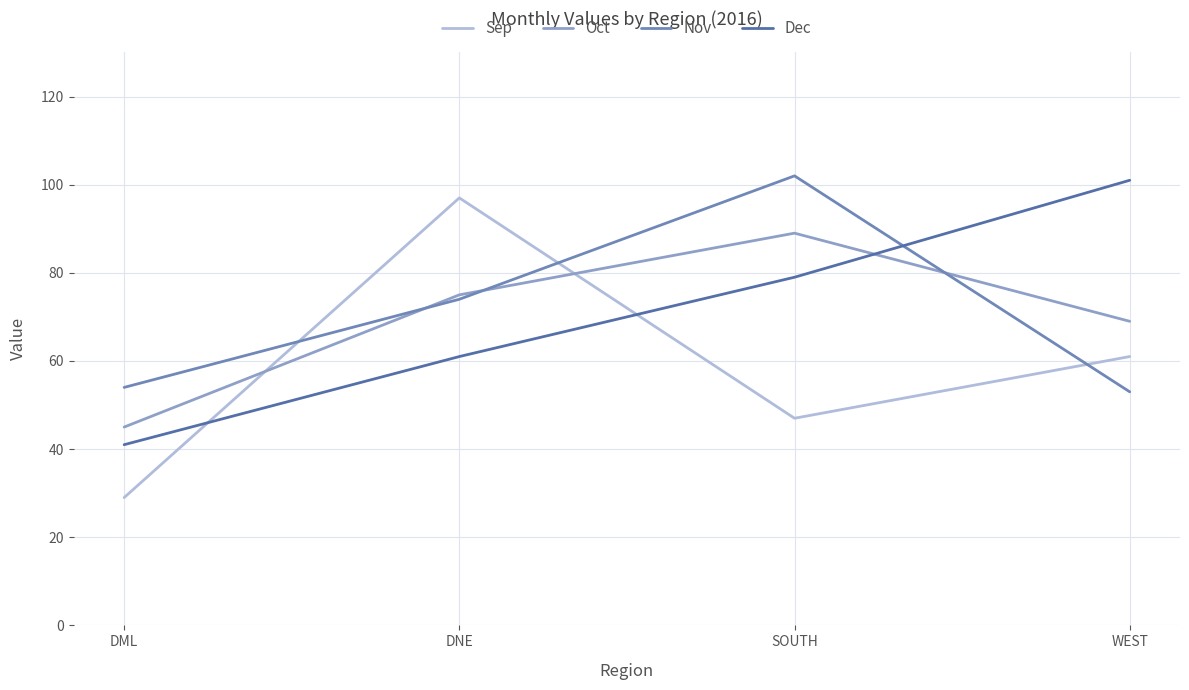

How many lines are shown in the chart?

4